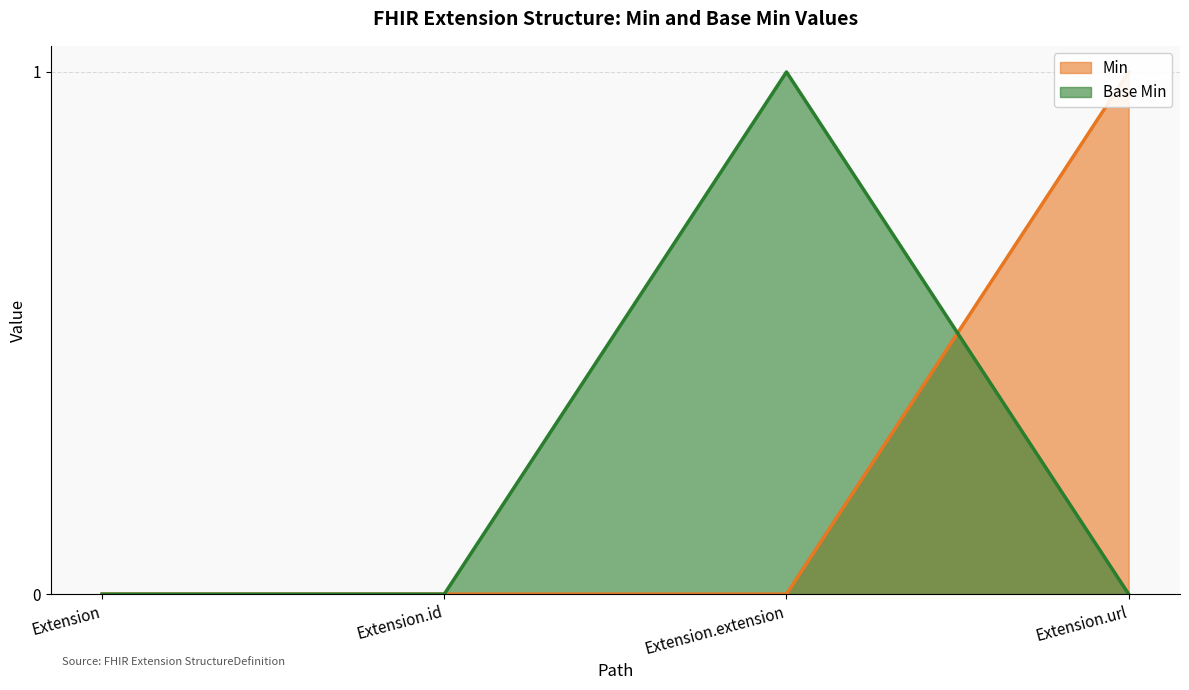

What is the difference between the highest and lowest values at Extension.url?

1